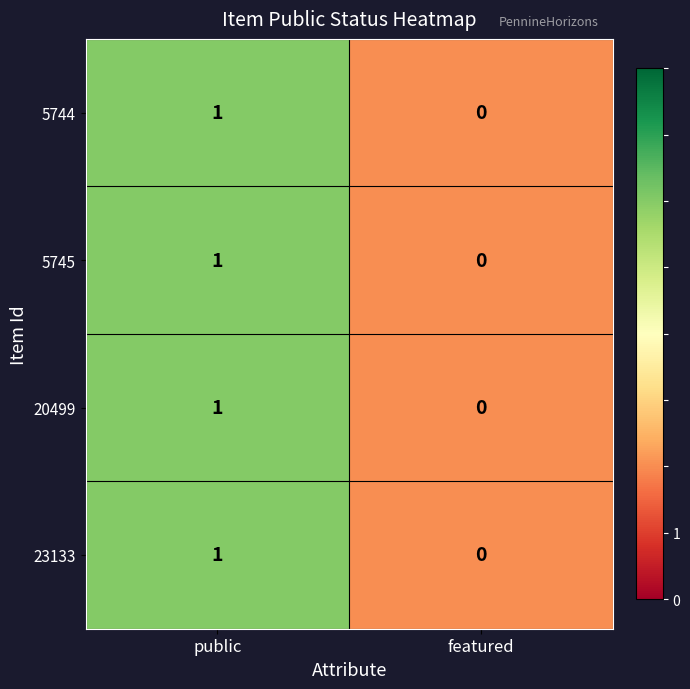

The 5744 series shows 0 at featured. True or false?

True